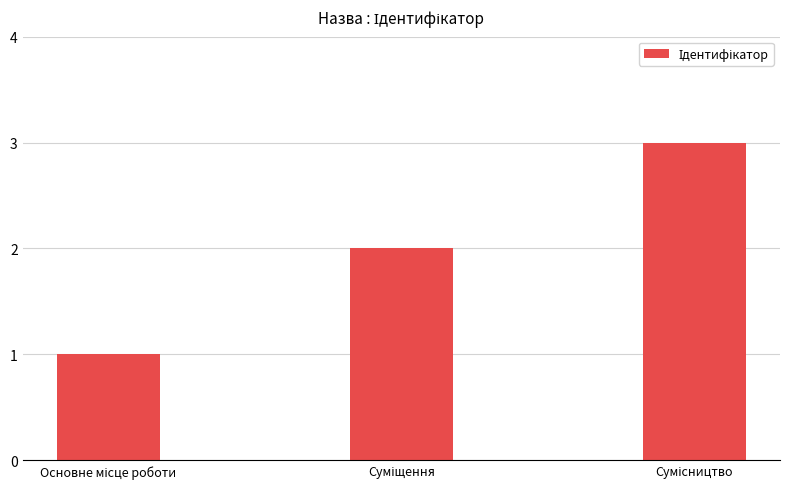

What is the maximum value shown in the chart?

3